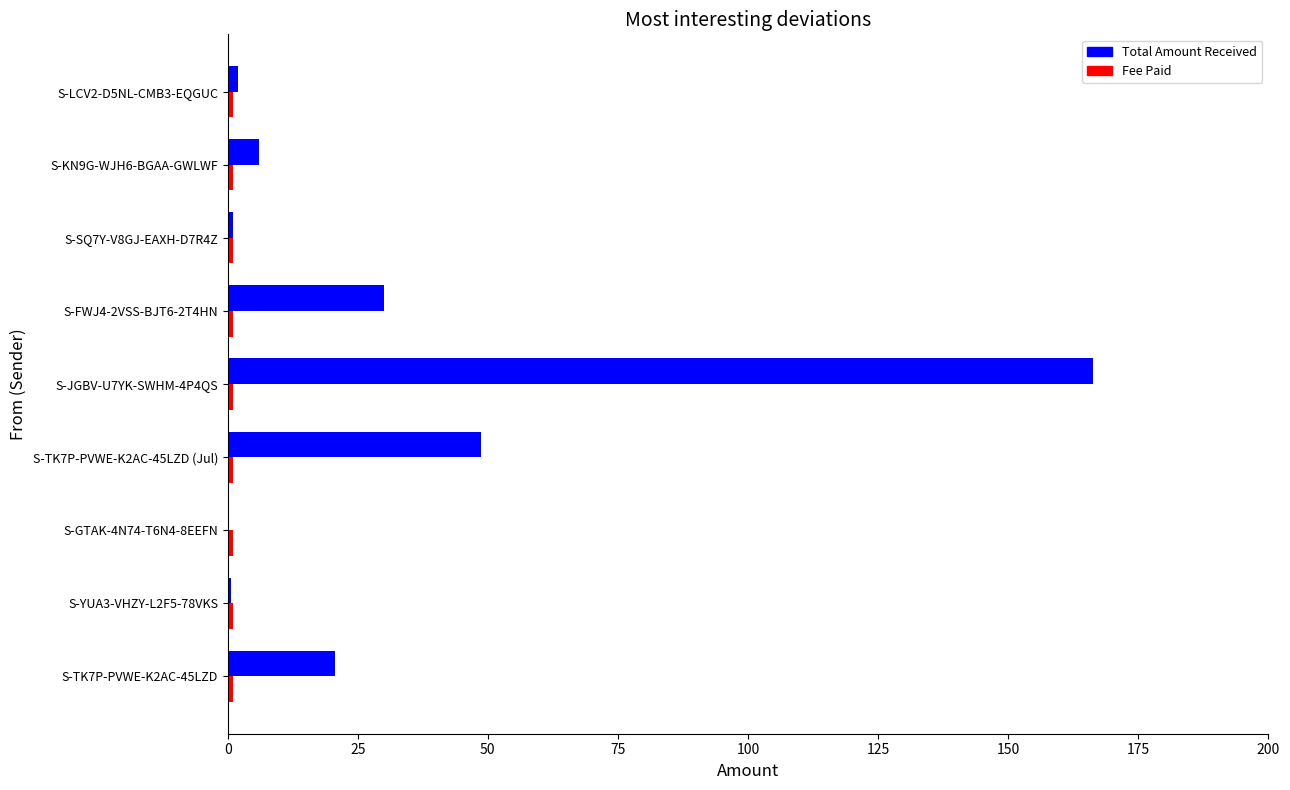

How many categories are shown in the chart?

9